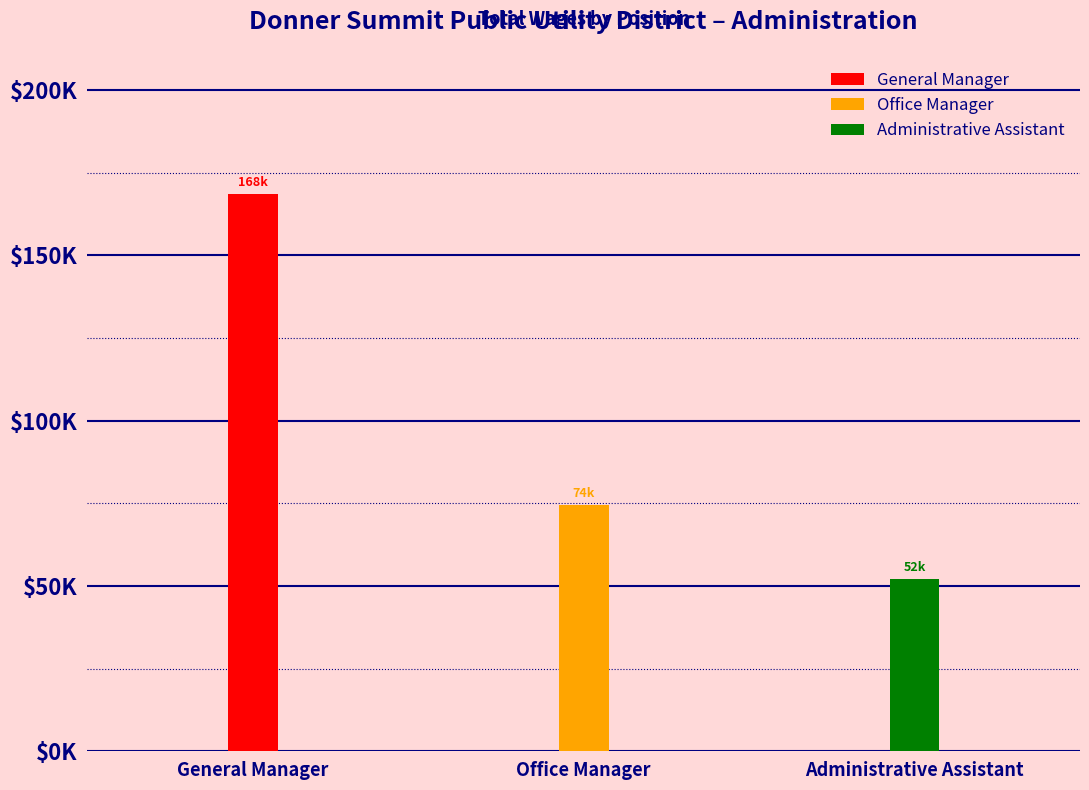

At which label is the value closest to 110289?

Office Manager